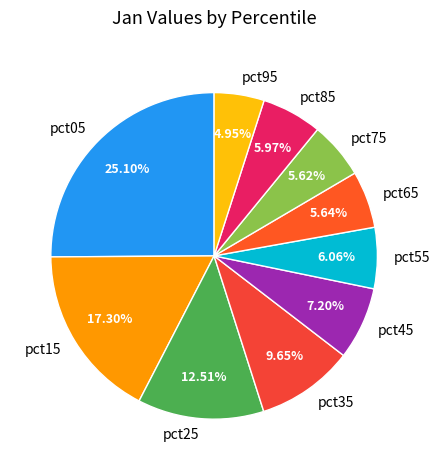

Is pct25 the majority of the pie?

No